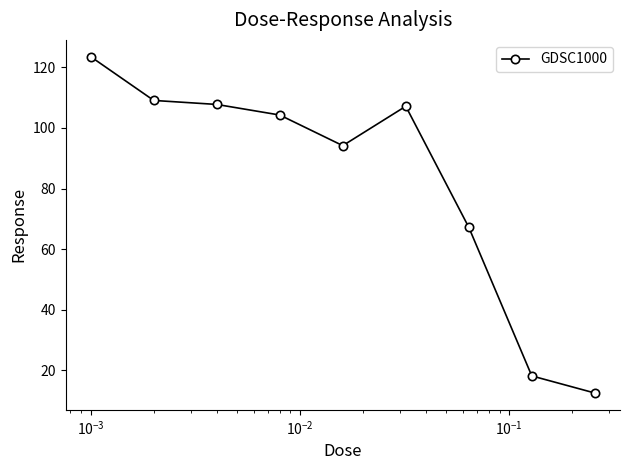

How many lines are shown in the chart?

1